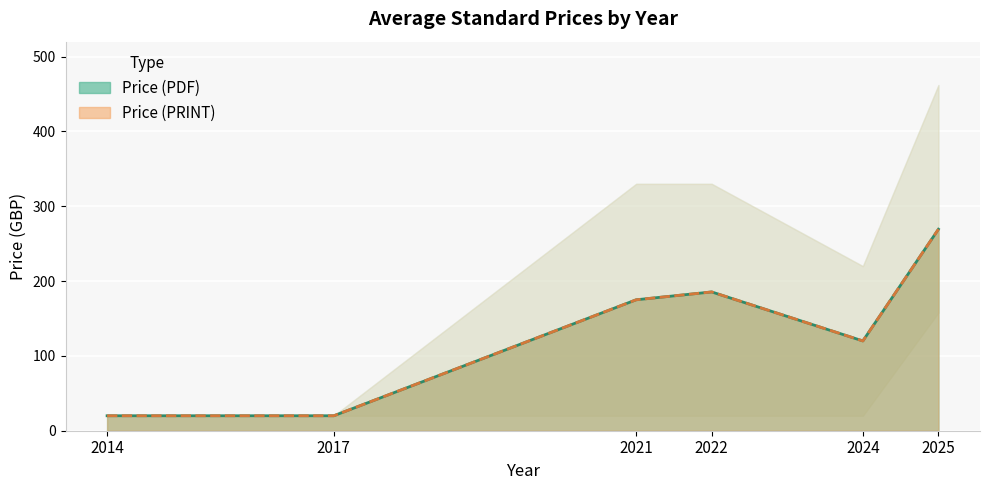

Which series has the largest total across all categories?

Price (PDF)